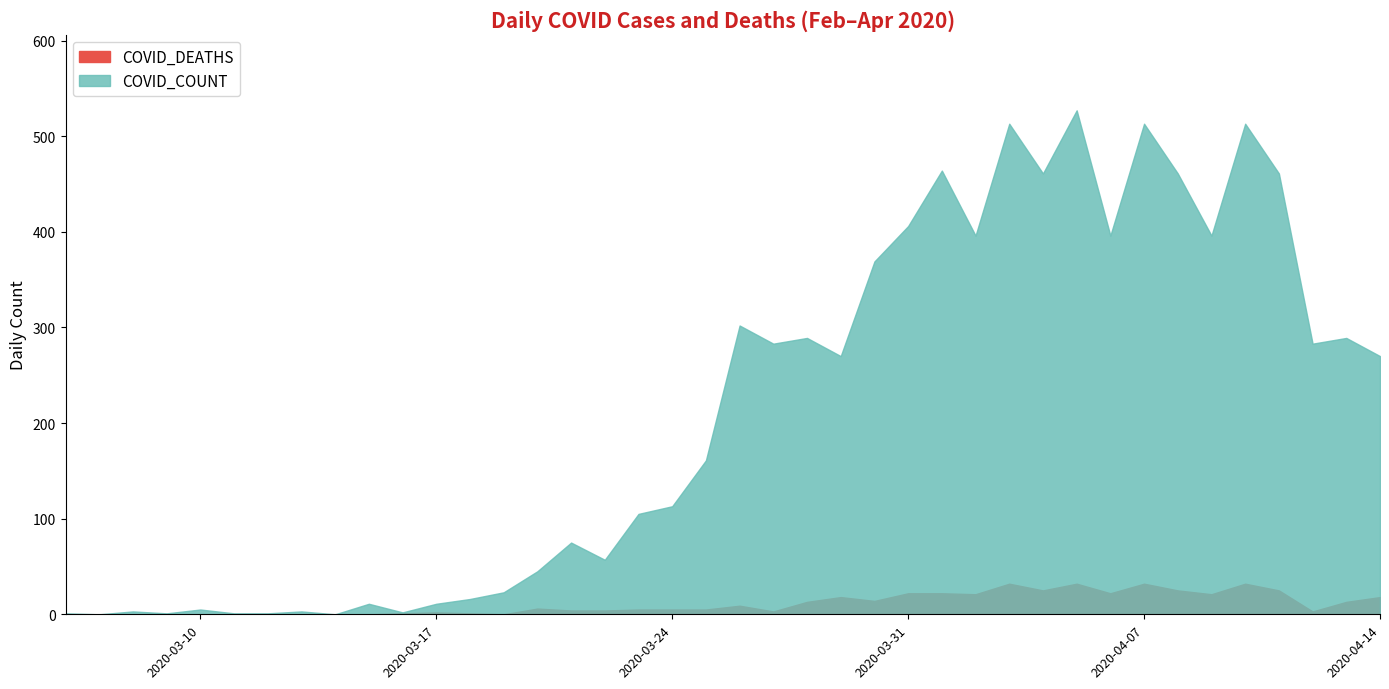

Rank the series by their average value, from lowest to highest.

COVID_DEATHS, COVID_COUNT